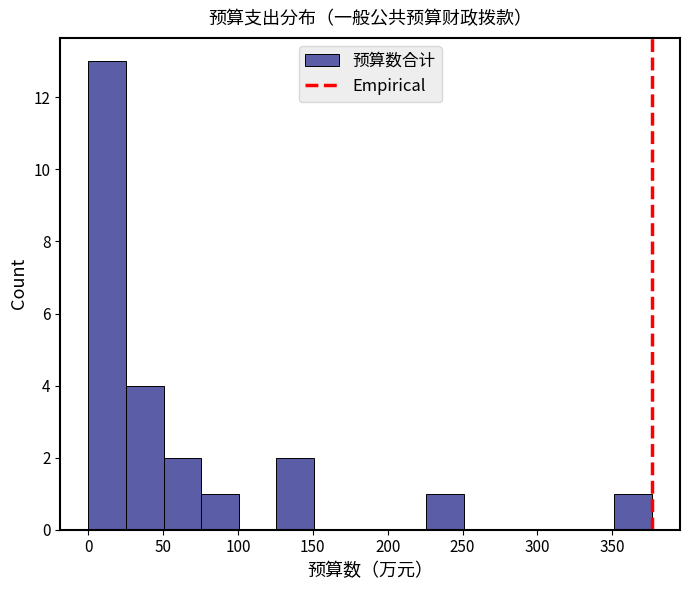

How tall is the bar that spans 125 to 150 on the x-axis? Neither the bar edges nor the heights are printed on the chart, so give them approximately, as read against the axes.

2